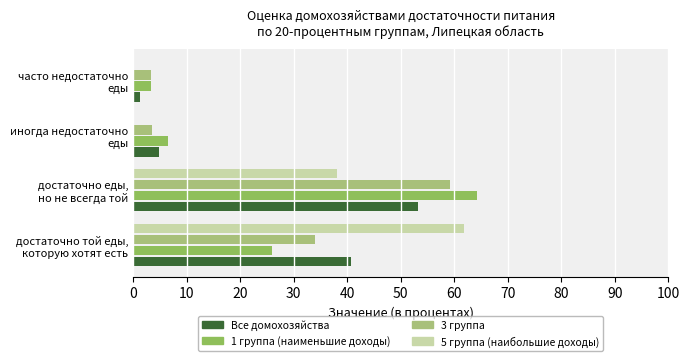

What are all the series names shown in the legend?

Все домохозяйства, 1 группа (наименьшие доходы), 3 группа, 5 группа (наибольшие доходы)